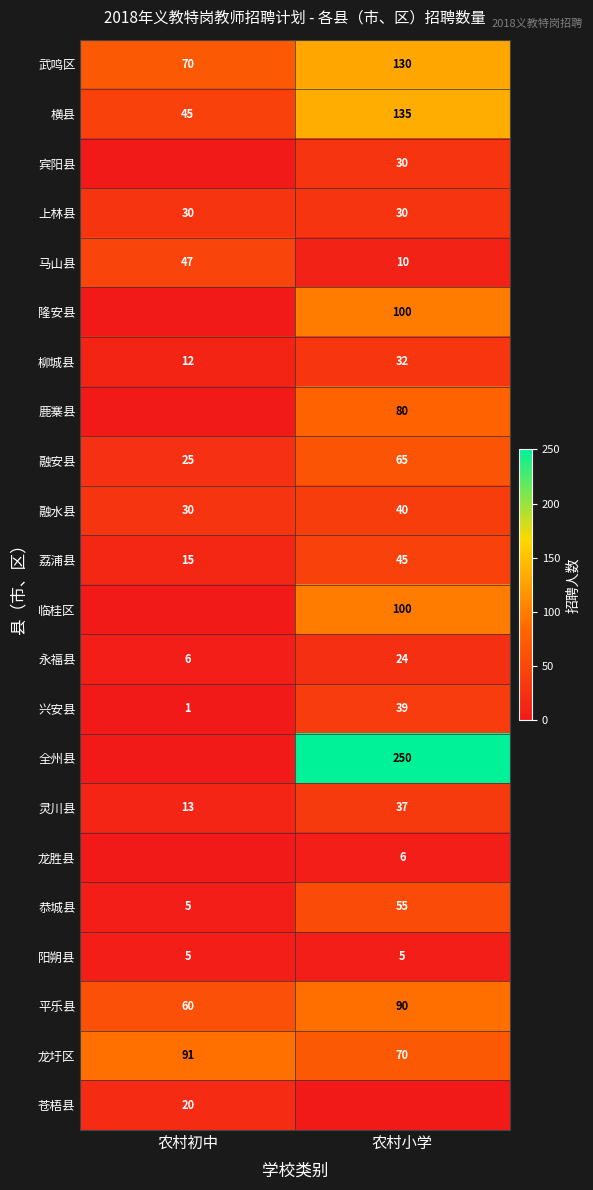

What is the maximum value shown in the chart?

250